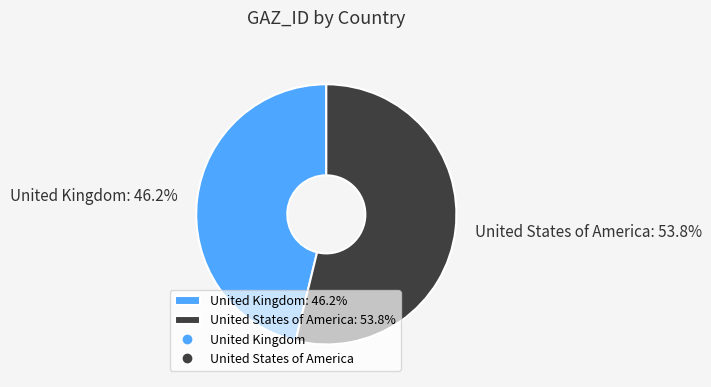

Which category has the biggest portion of the pie?

United States of America